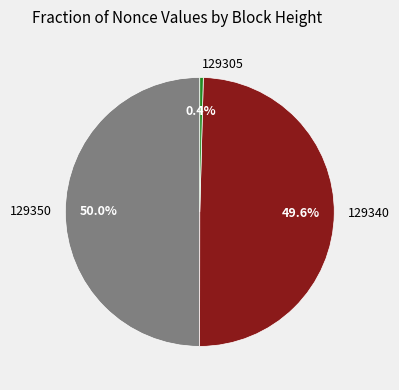

How much of the chart is everything except 129350?

50.0%